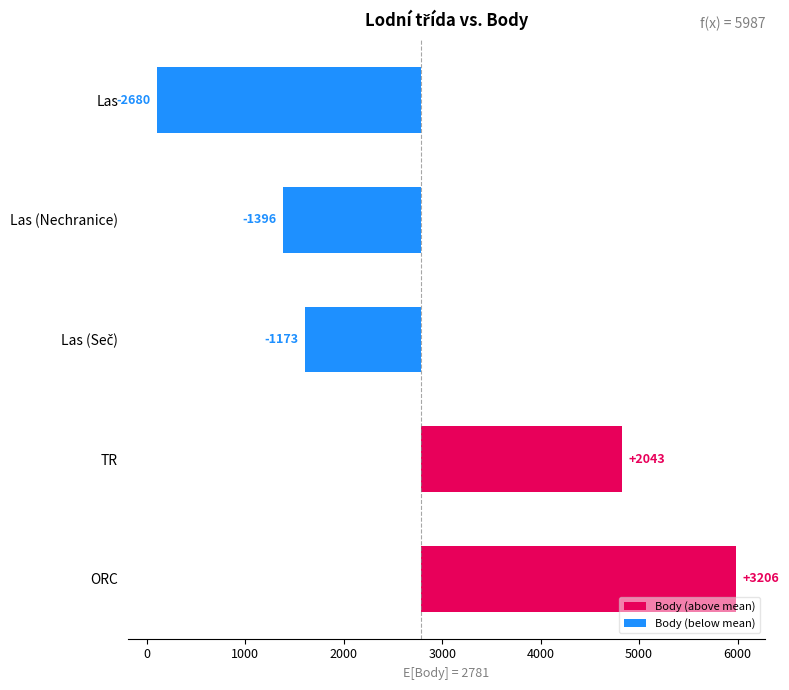

The chart shows a value of -509 at Las (Nechranice). True or false?

False